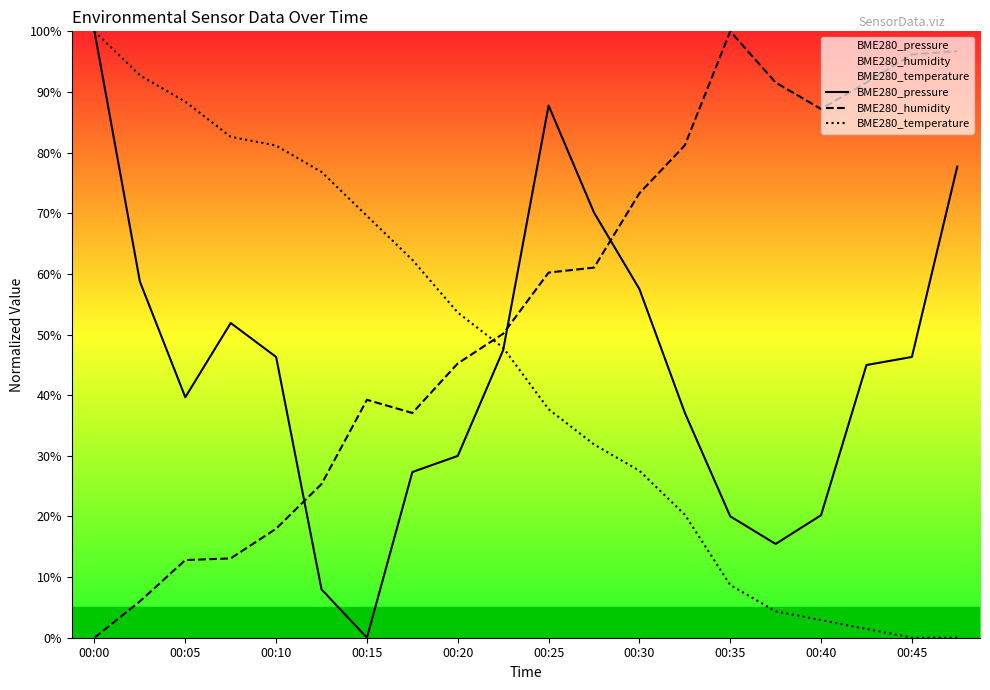

What is the approximate value of BME280_temperature at 17?

1.4